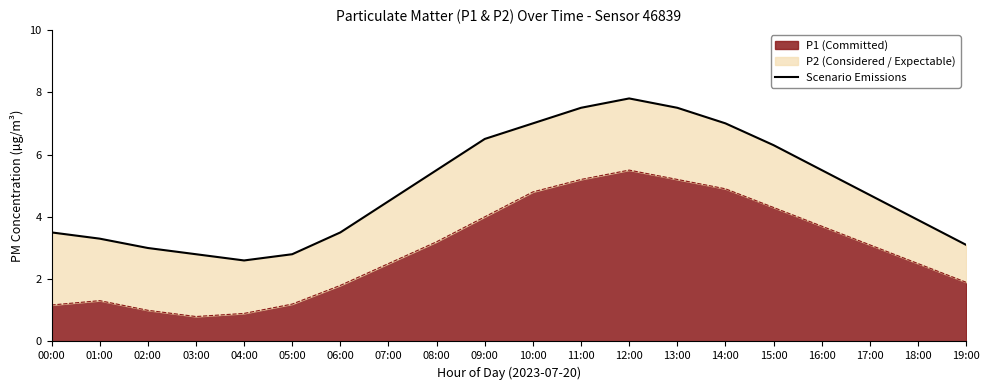

Where is the first local maximum?

12:00